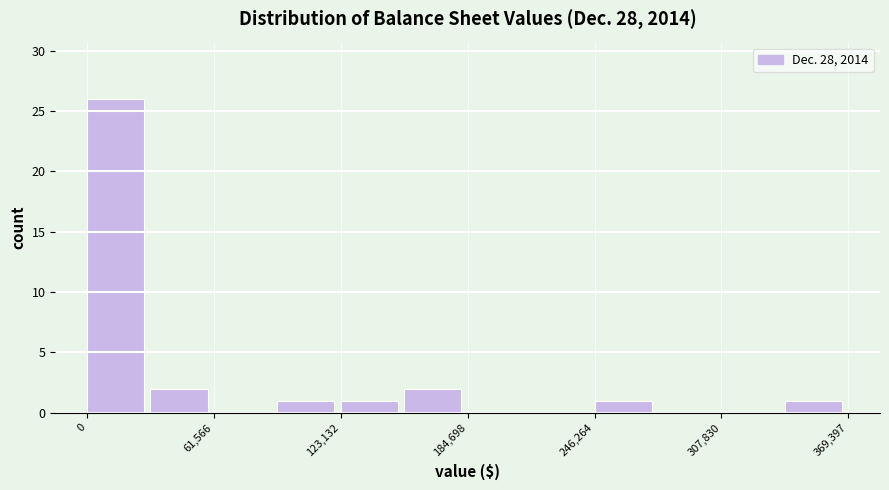

Around what value on the x-axis is the tallest bar? Give the approximate position of its centre, as read against the axis.

10000